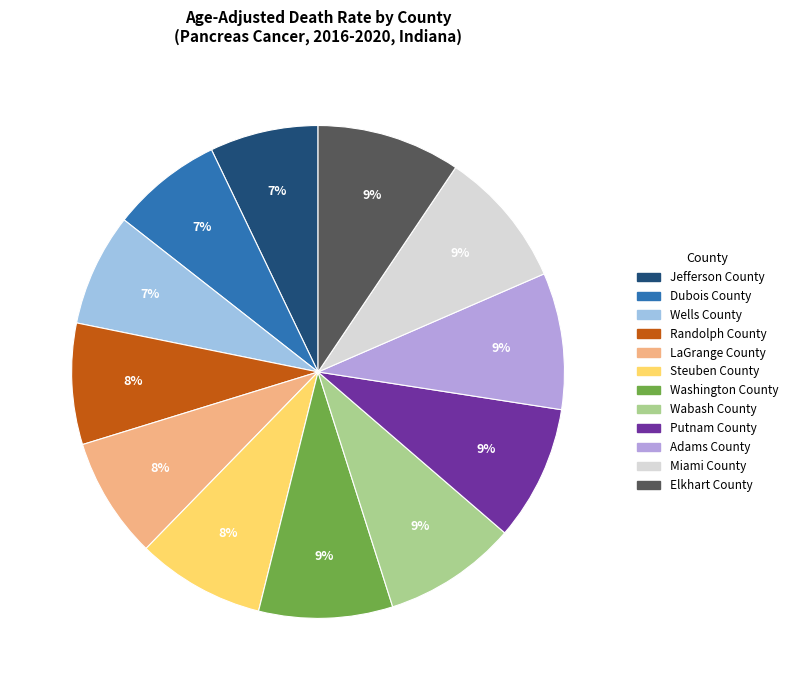

How many segments does this pie chart have?

12